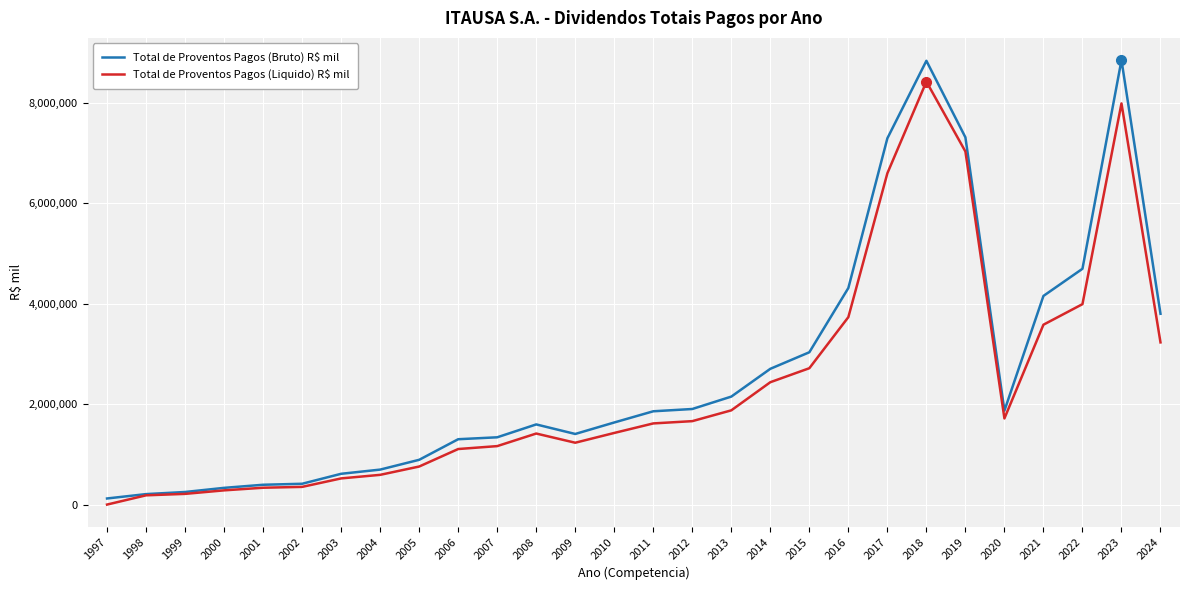

What is the maximum value for Total de Proventos Pagos (Bruto) R$ mil?

8854968.6